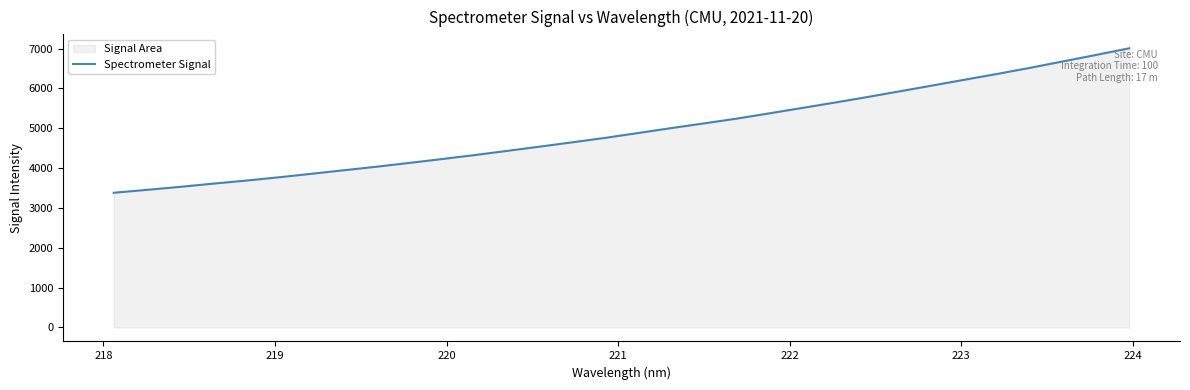

What is the sum of all values?

158483.2